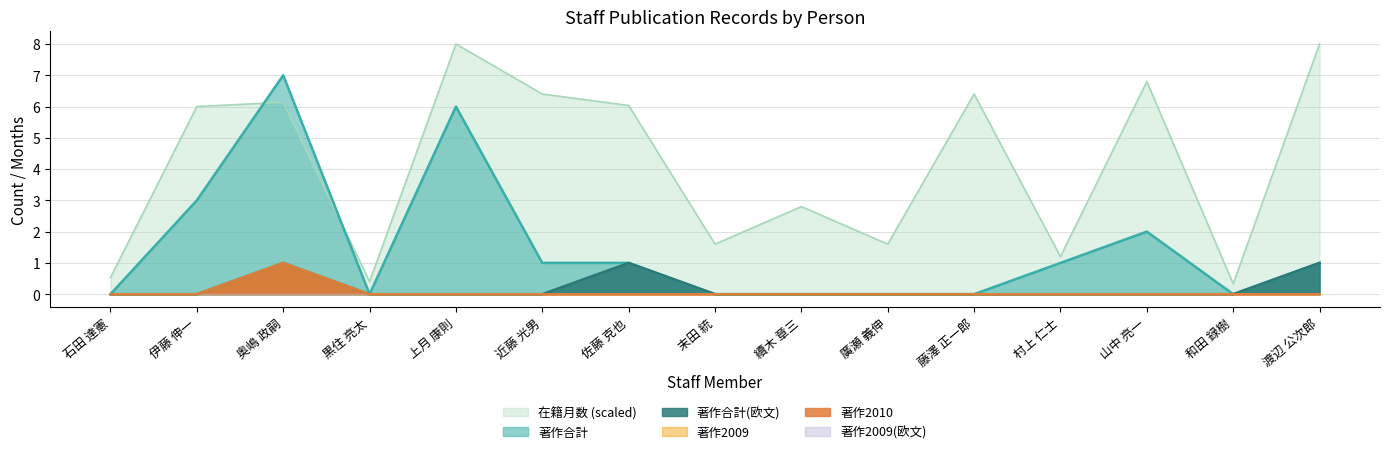

The value of 著作合計(欧文) at 奥嶋 政嗣 is 1.0. True or false?

True